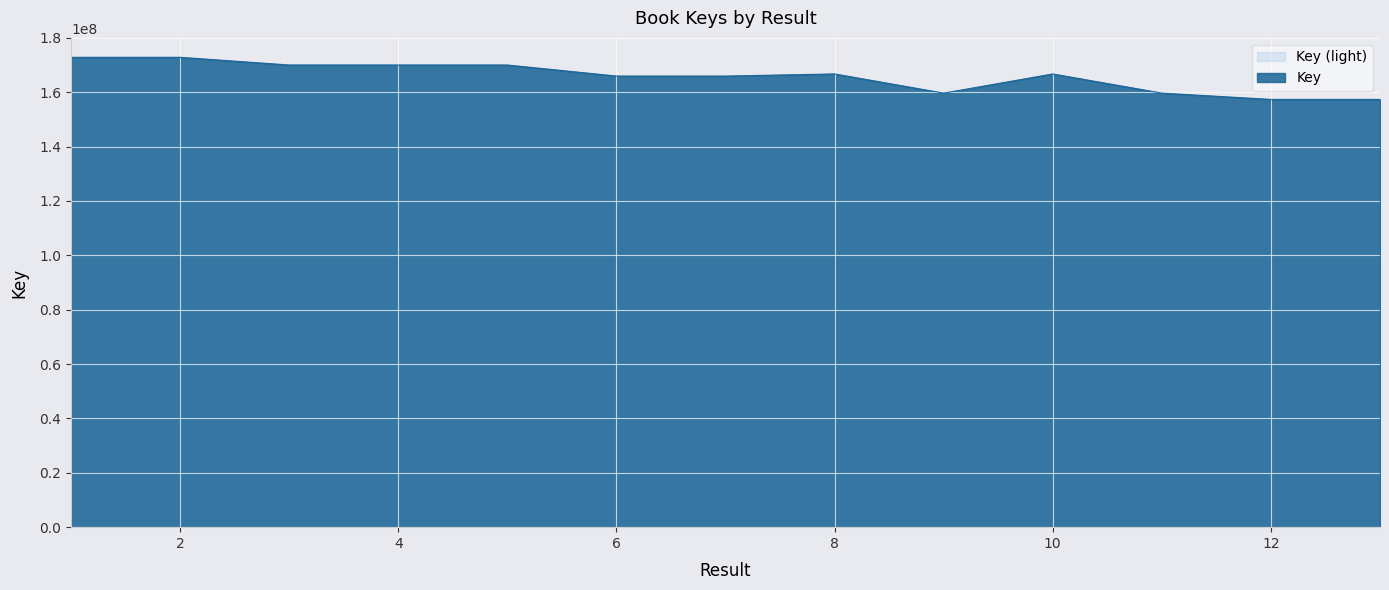

List the labels in order of value, smallest first.

13, 12, 9, 11, 7, 6, 10, 8, 4, 5, 3, 1, 2